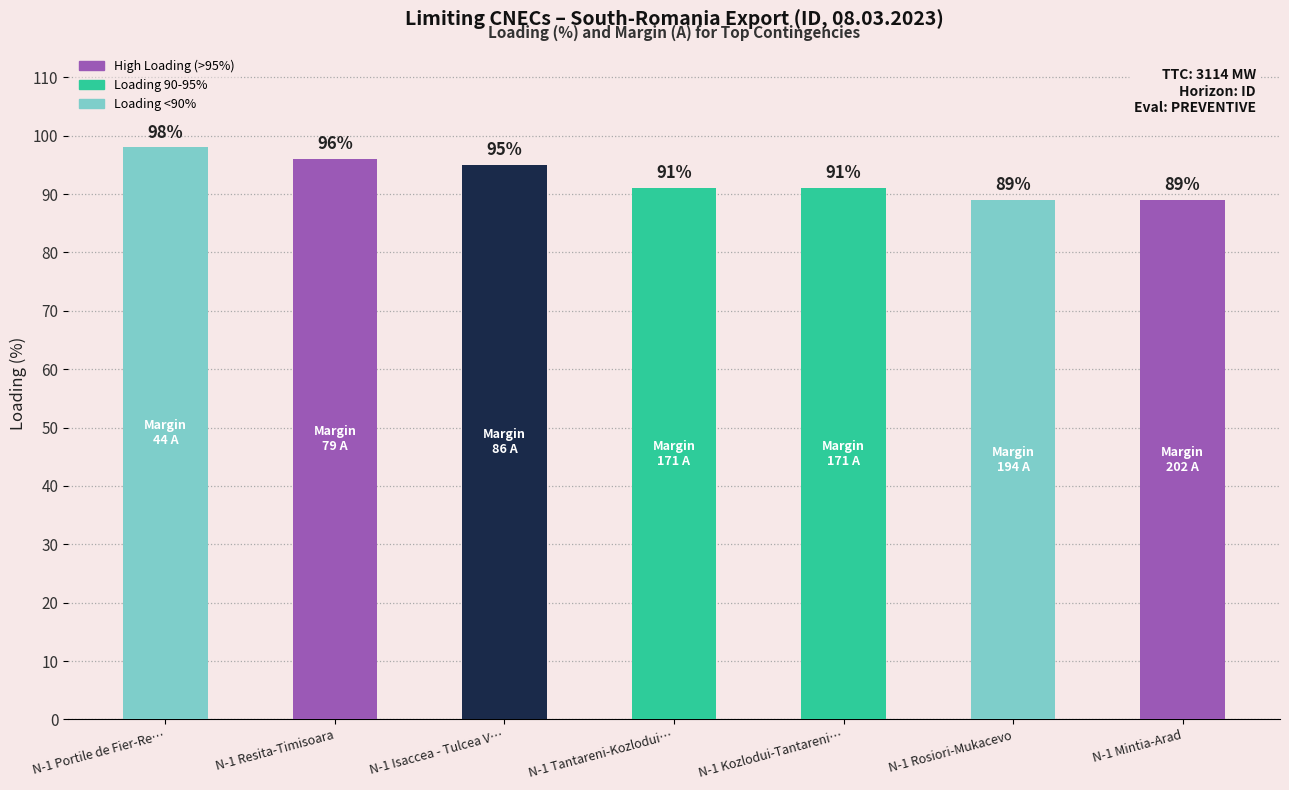

What is the difference between the second highest and minimum values?

7